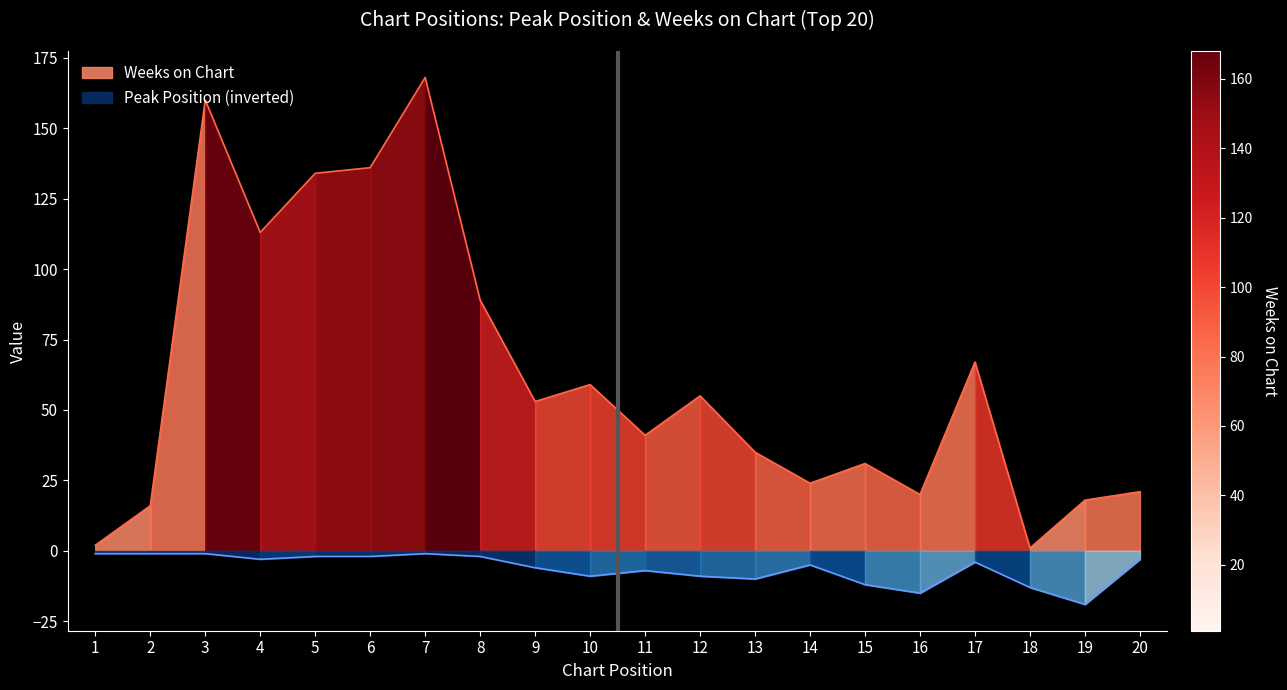

Where is the first local minimum for Weeks on Chart?

4